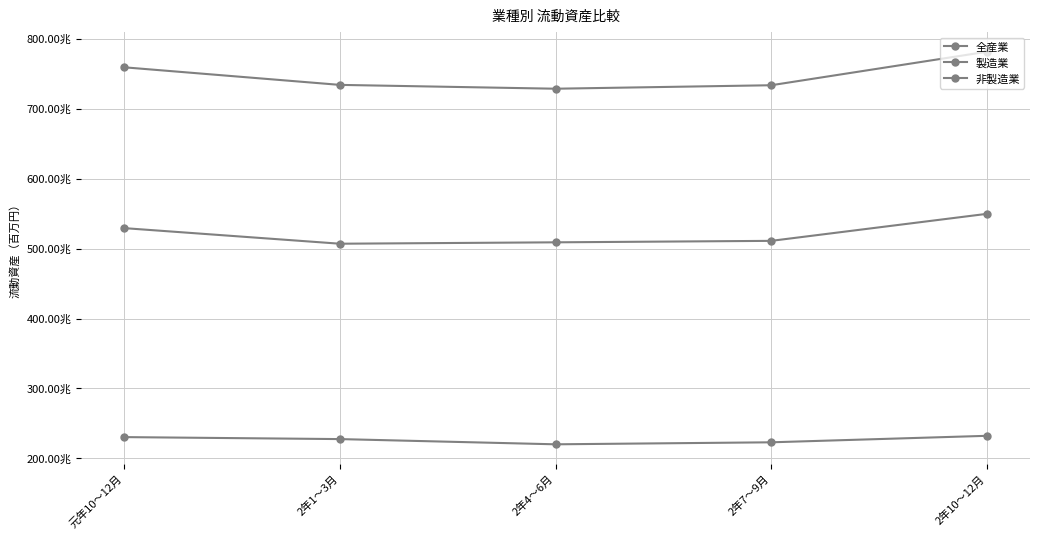

True or false: 全産業 and 非製造業 cross at least once.

False